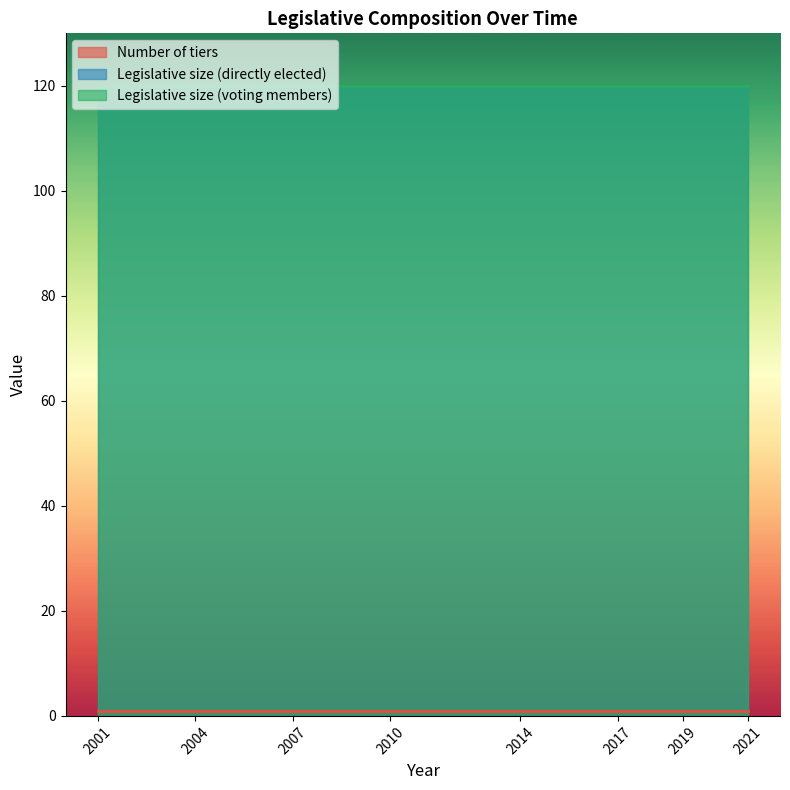

At how many categories does at least one series exceed 113?

8